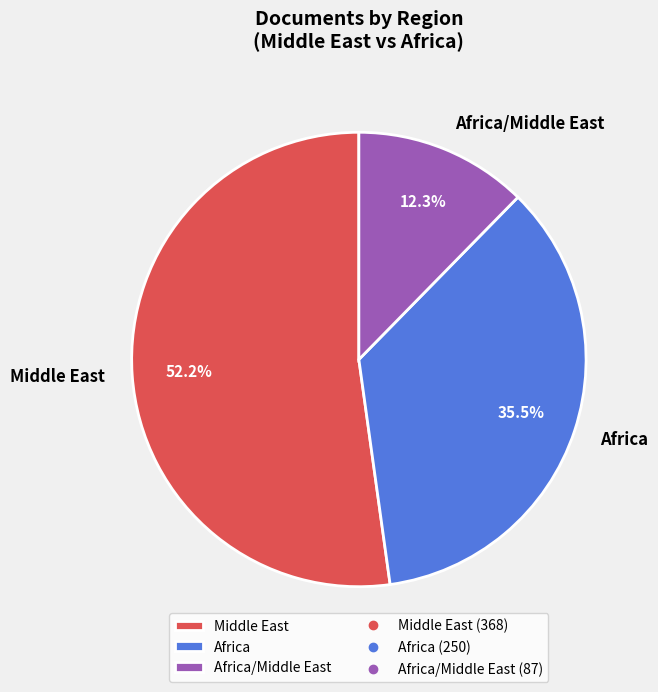

Is there a majority slice in this chart?

Yes